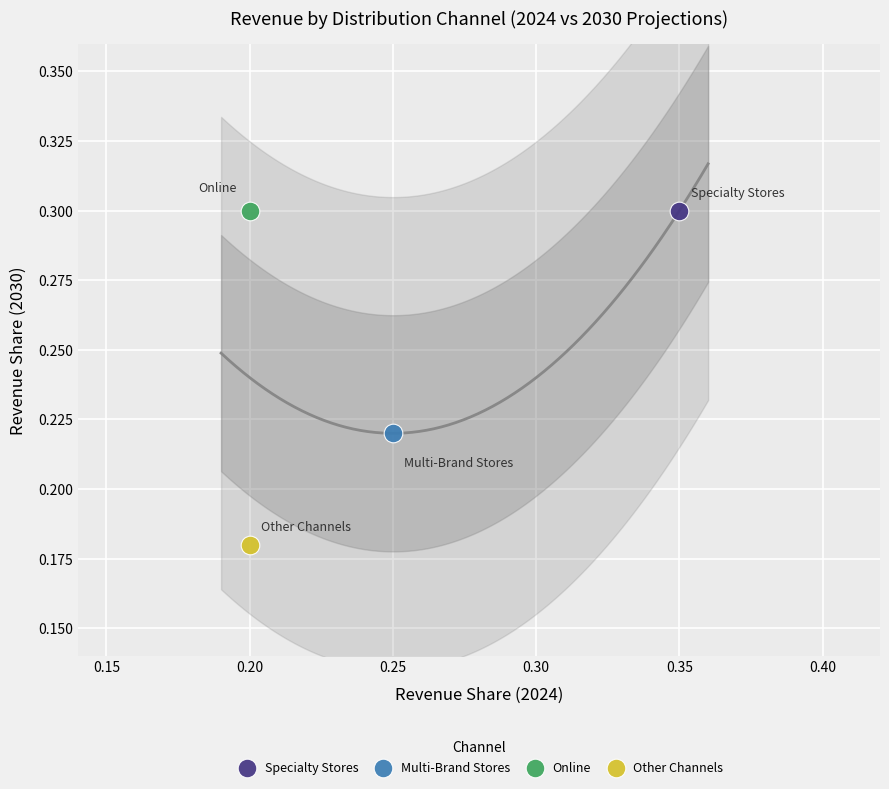

What are all the series names shown in the legend?

Specialty Stores, Multi-Brand Stores, Online, Other Channels